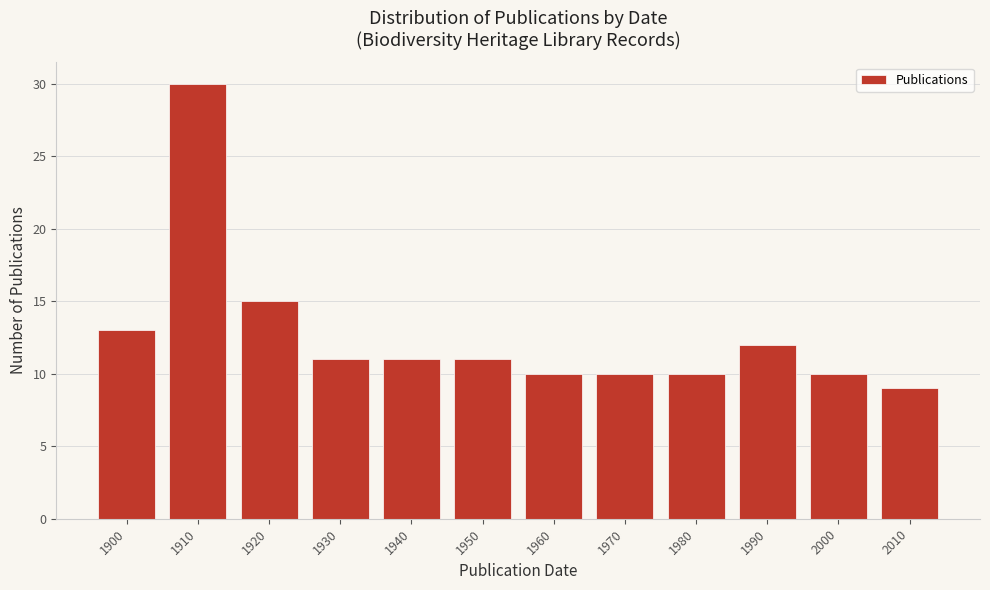

Reading left to right, list all the values displayed in this chart.

1900=13	1910=30	1920=15	1930=11	1940=11	1950=11	1960=10	1970=10	1980=10	1990=12	2000=10	2010=9